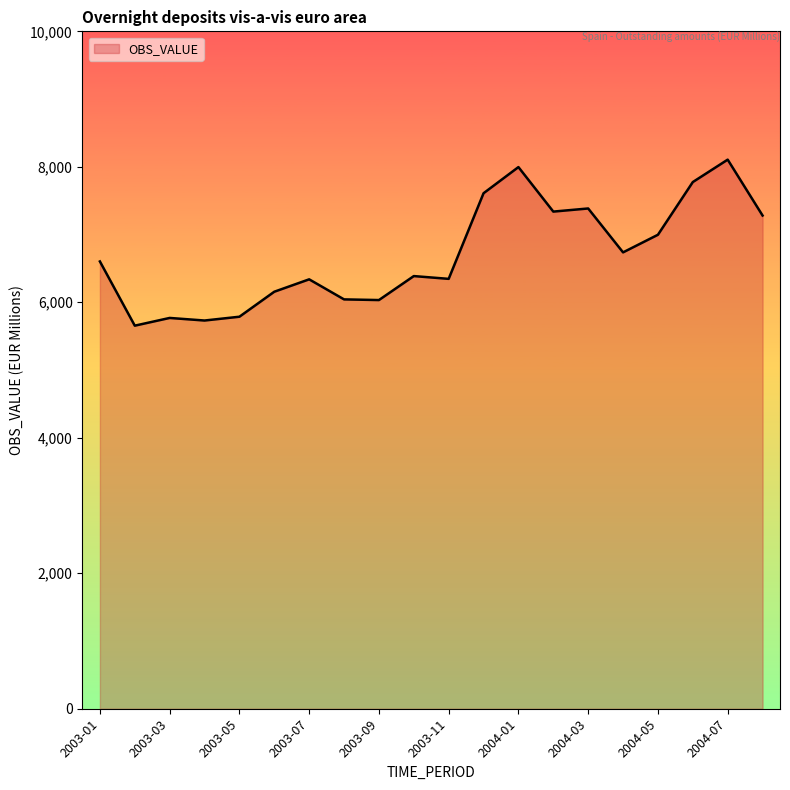

What is the greatest value displayed?

8106